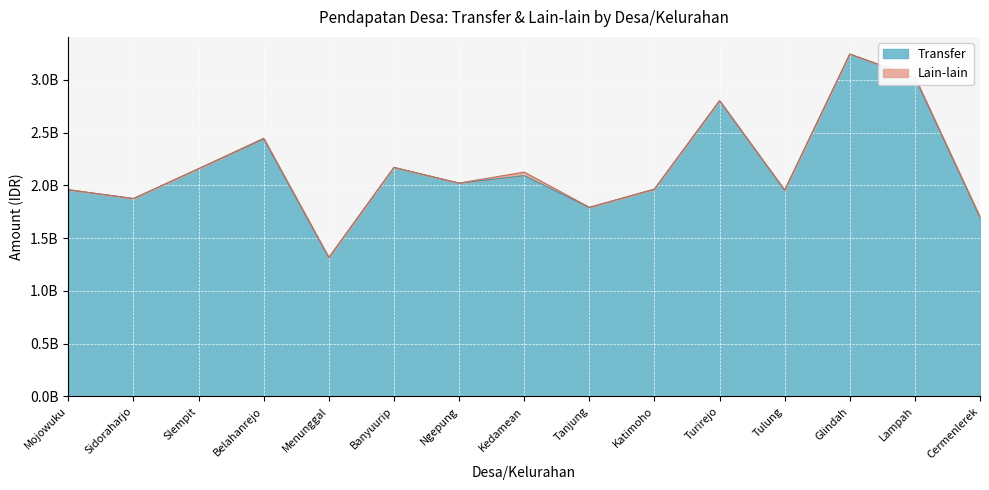

Does the chart display data point markers on the line(s)?

No